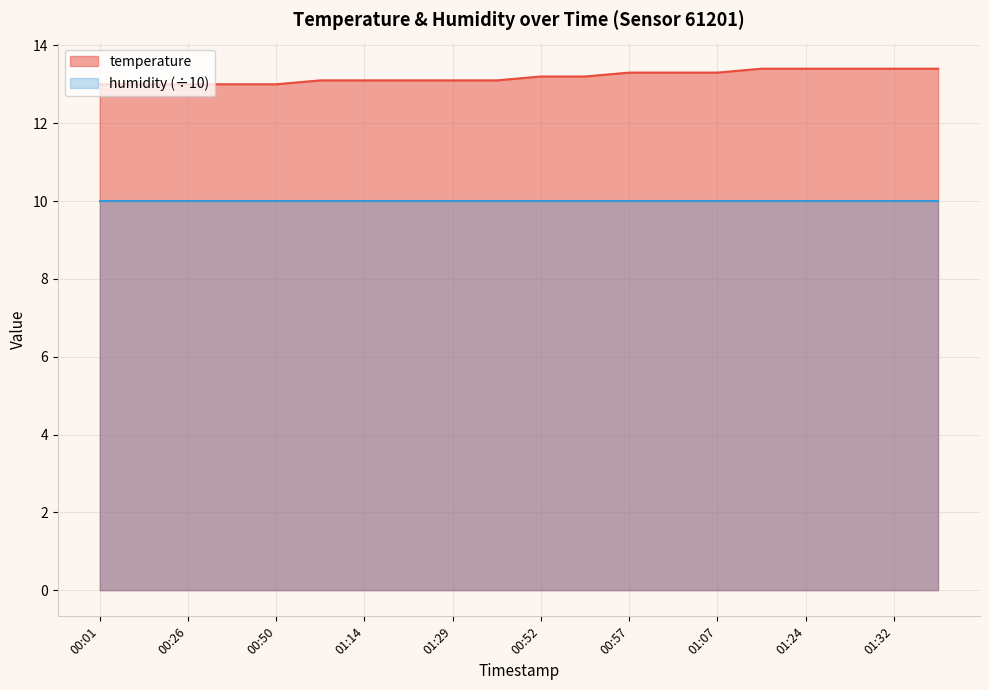

List the labels in order of value, smallest first.

00:01, 00:13, 00:26, 00:38, 00:50, 01:02, 01:14, 01:22, 01:29, 01:36, 00:52, 00:55, 00:57, 01:00, 01:07, 01:19, 01:24, 01:27, 01:32, 01:36